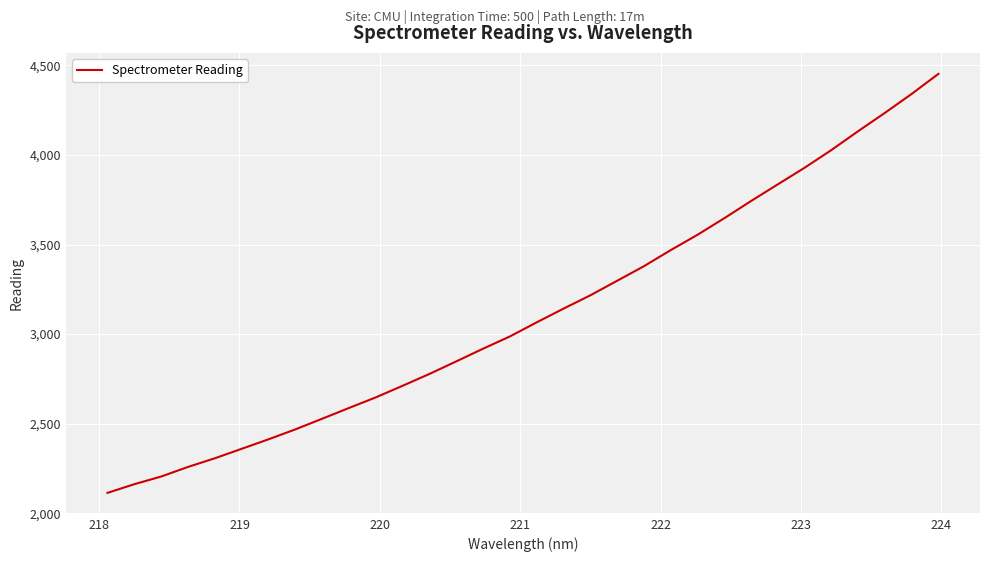

What is the difference between the maximum and minimum values?

2339.2